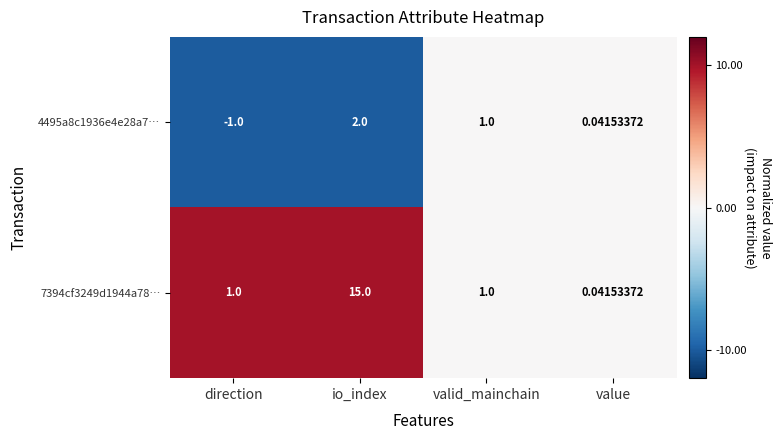

Which label corresponds to the largest value in the chart?

io_index